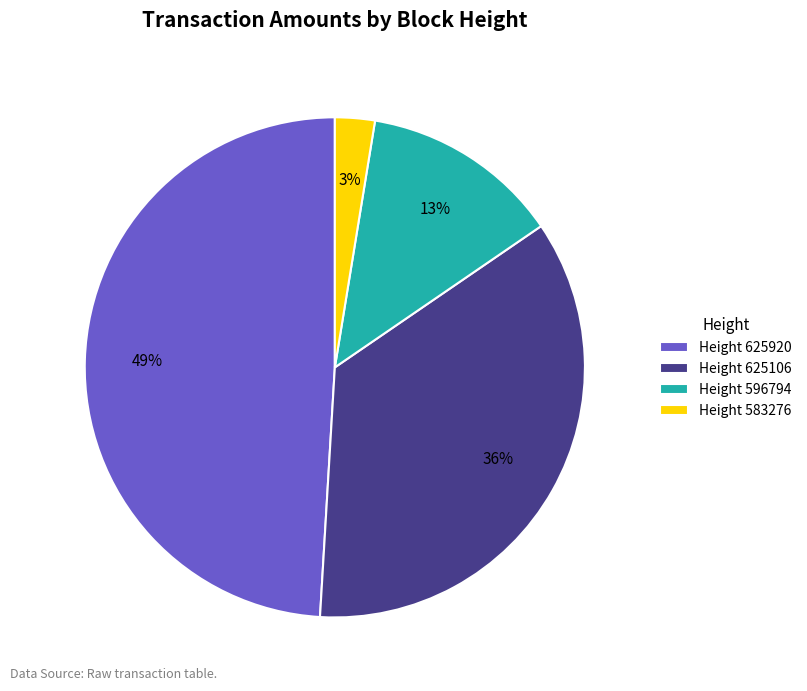

Rank the categories by value from lowest to highest.

Height 583276, Height 596794, Height 625106, Height 625920